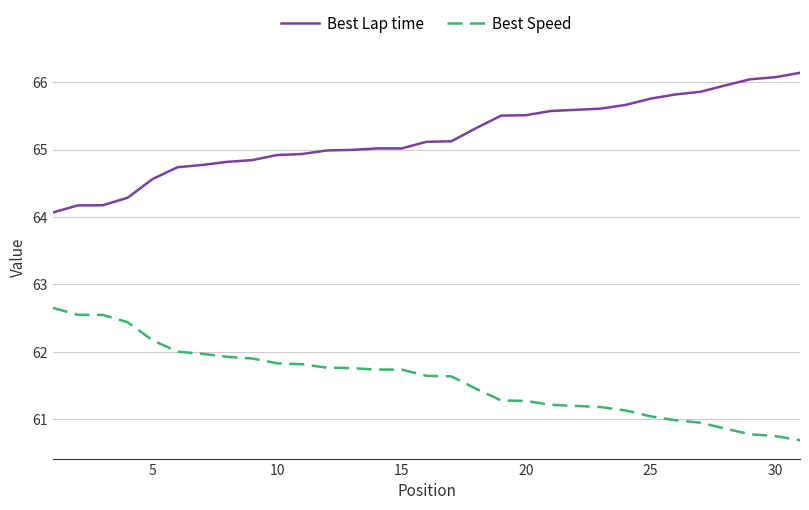

What is the minimum value for Best Speed?

60.7